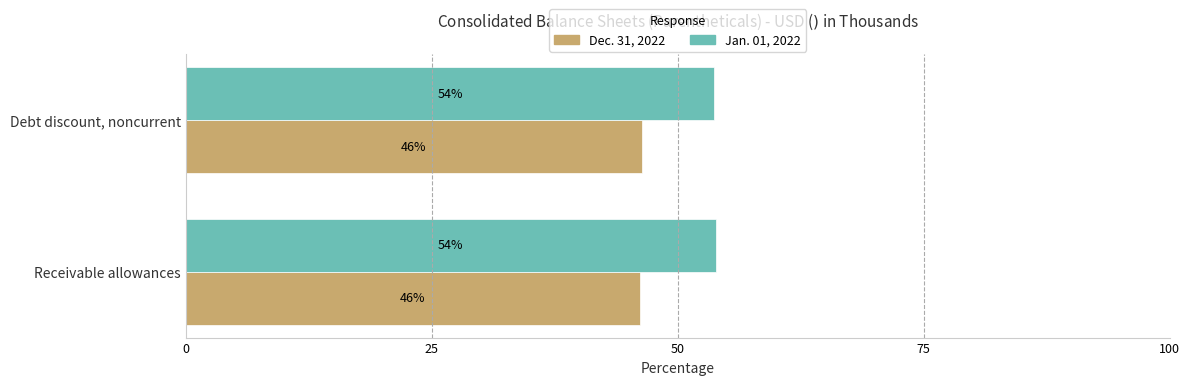

Rank the series by their maximum value, from highest to lowest.

Jan. 01, 2022, Dec. 31, 2022